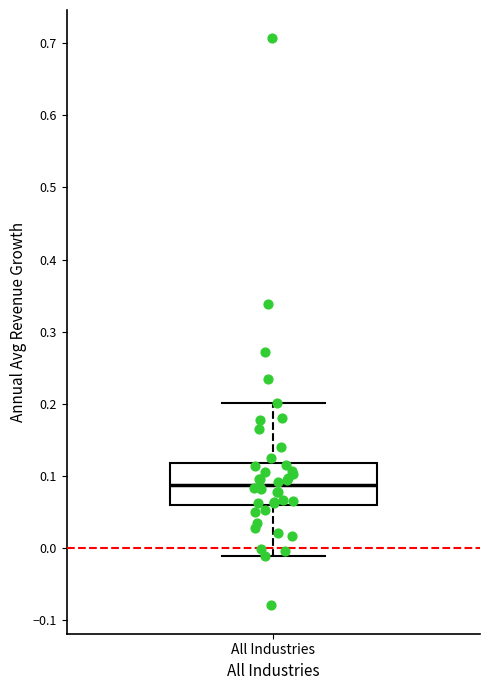

Where is the lower edge of the box for All Industries on the y-axis? The values are not printed on the chart, so give them approximately, as read against the axis.

0.06